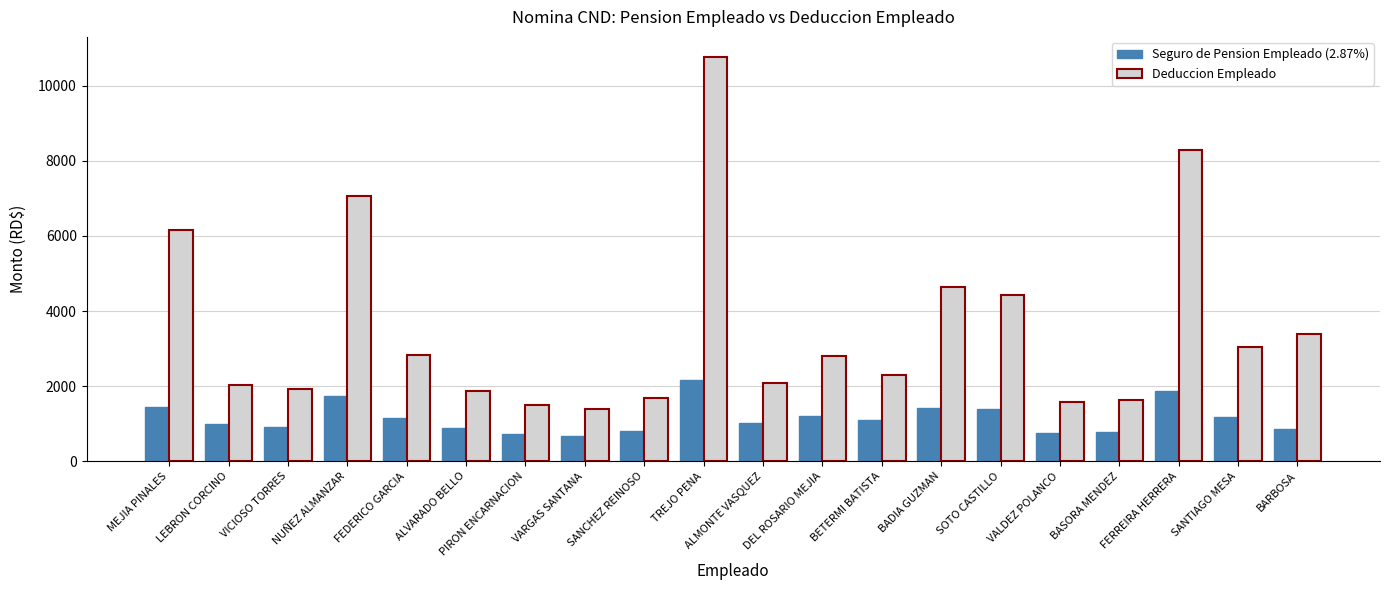

True or false: Seguro de Pension Empleado (2.87%) has a value of 1366.8 at LEBRON CORCINO.

False